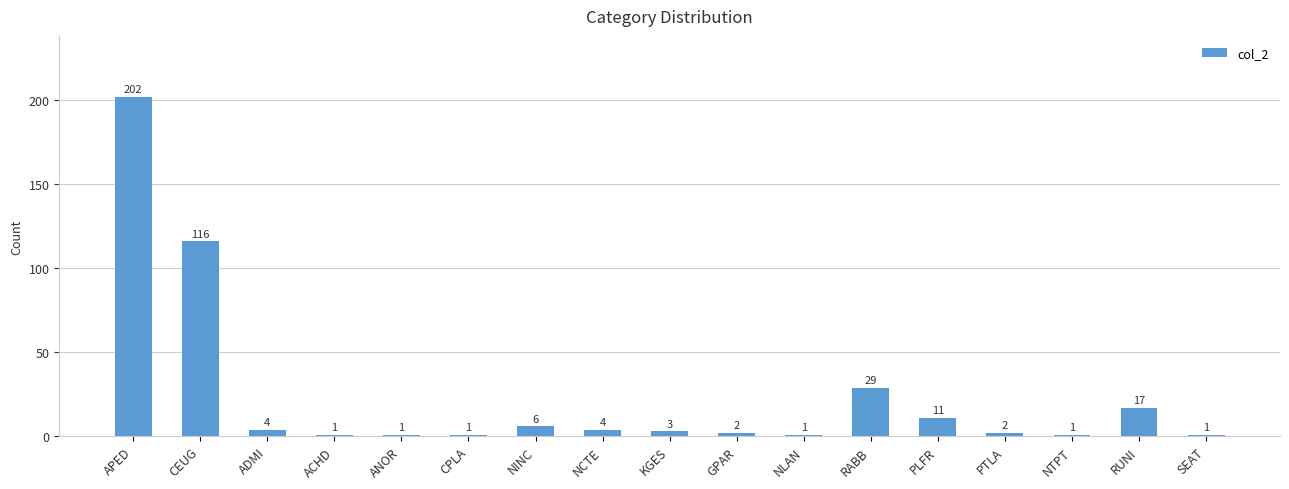

Is it true that the value at PTLA is 2?

True